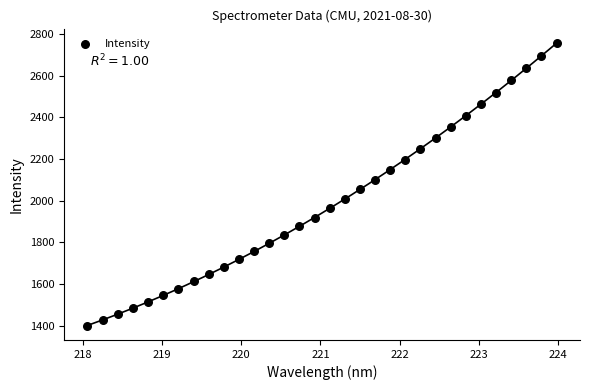

What is the range of X values (max minus min)?

5.9